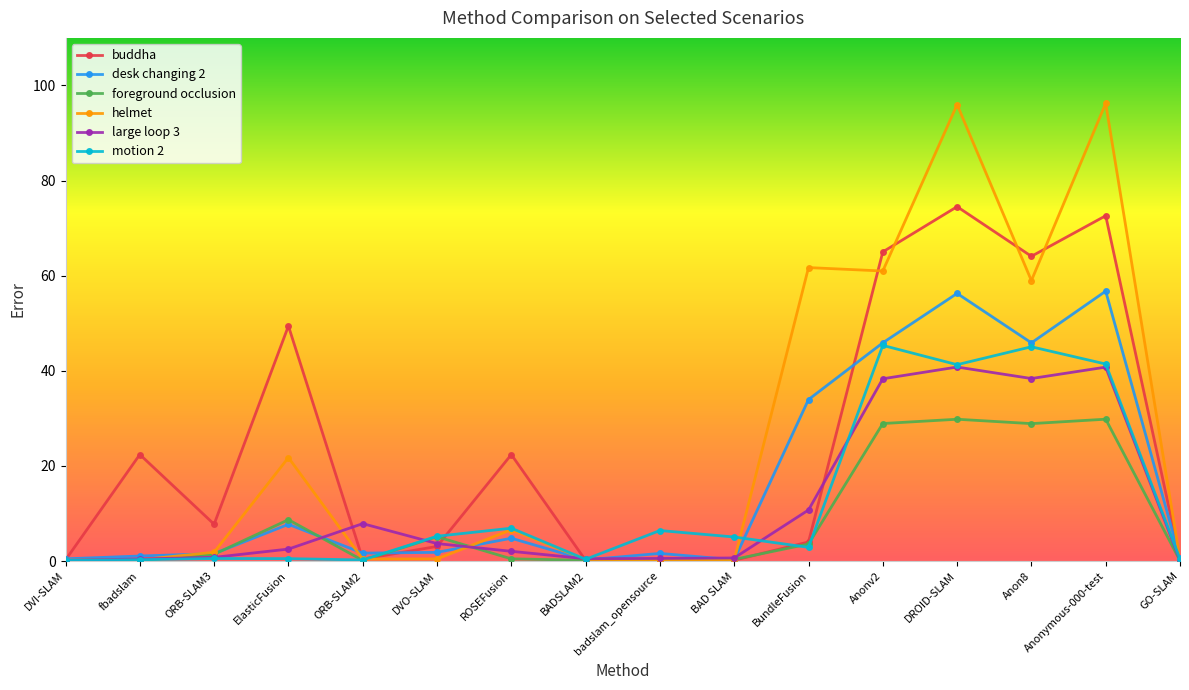

What is the total value across all series at Anonymous-000-test?

337.6